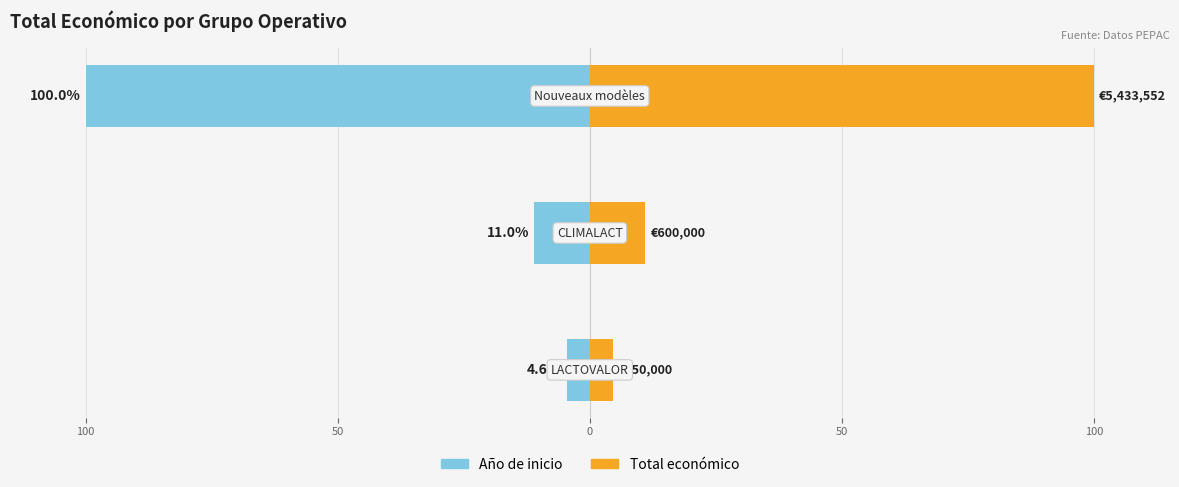

What is the value of the Año de inicio bar at the 1st from the left?

-4.6